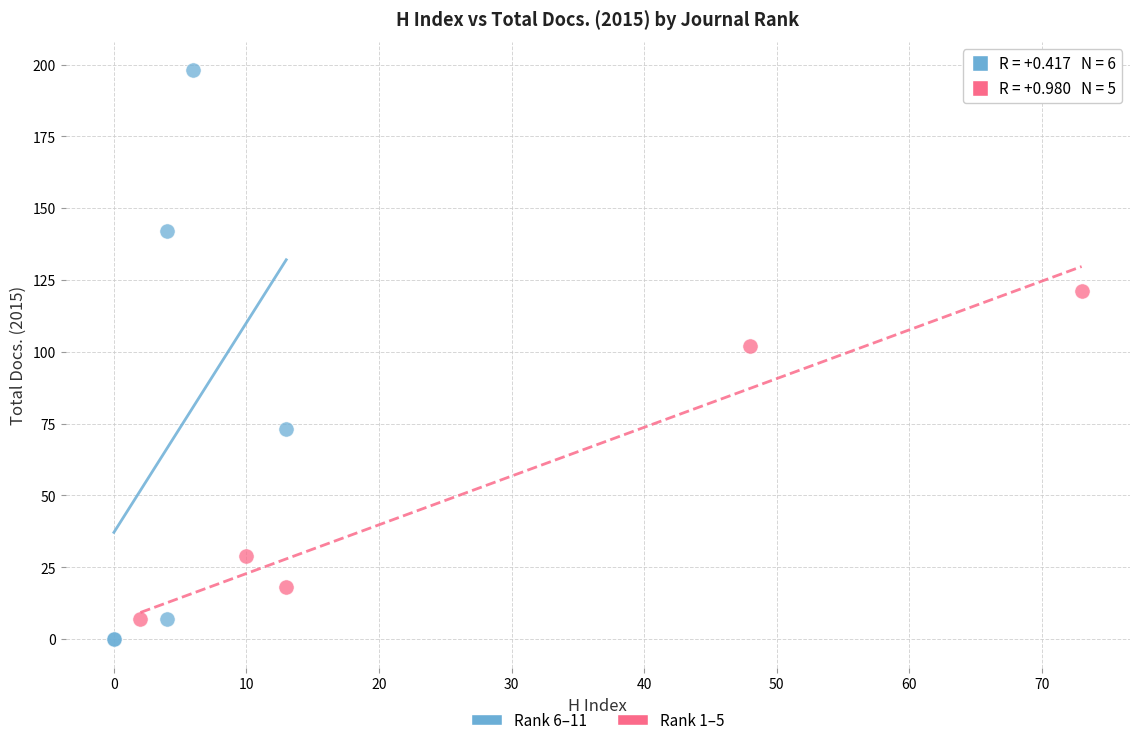

Which series reaches the maximum Y coordinate?

Rank 6–11